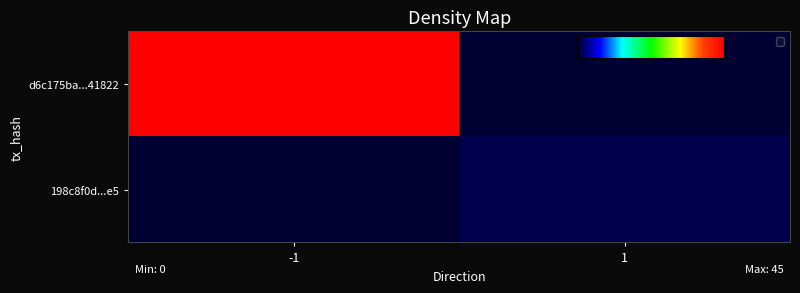

How many data points does each series have?

2